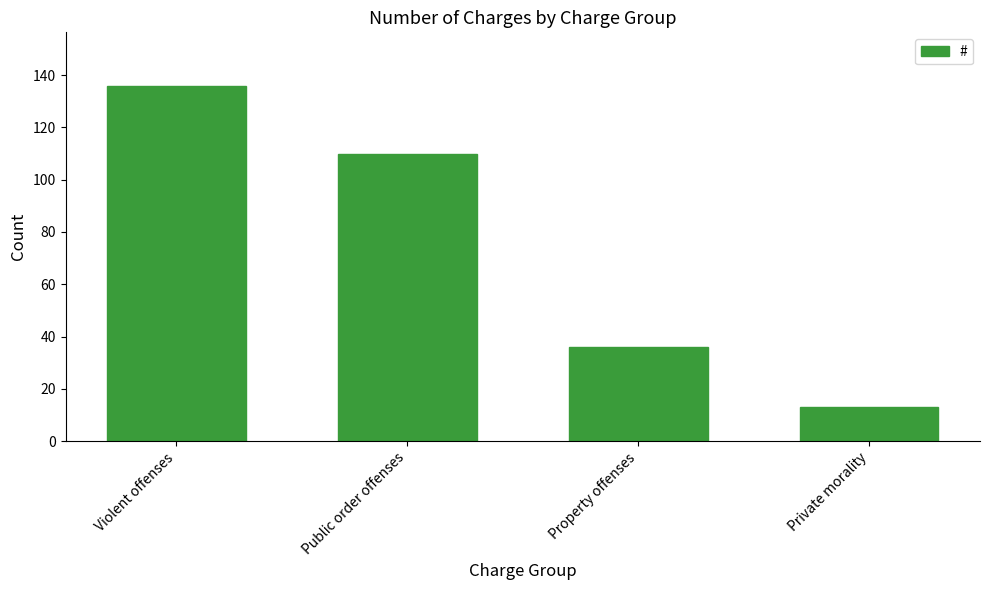

What is the minimum value shown in the chart?

13